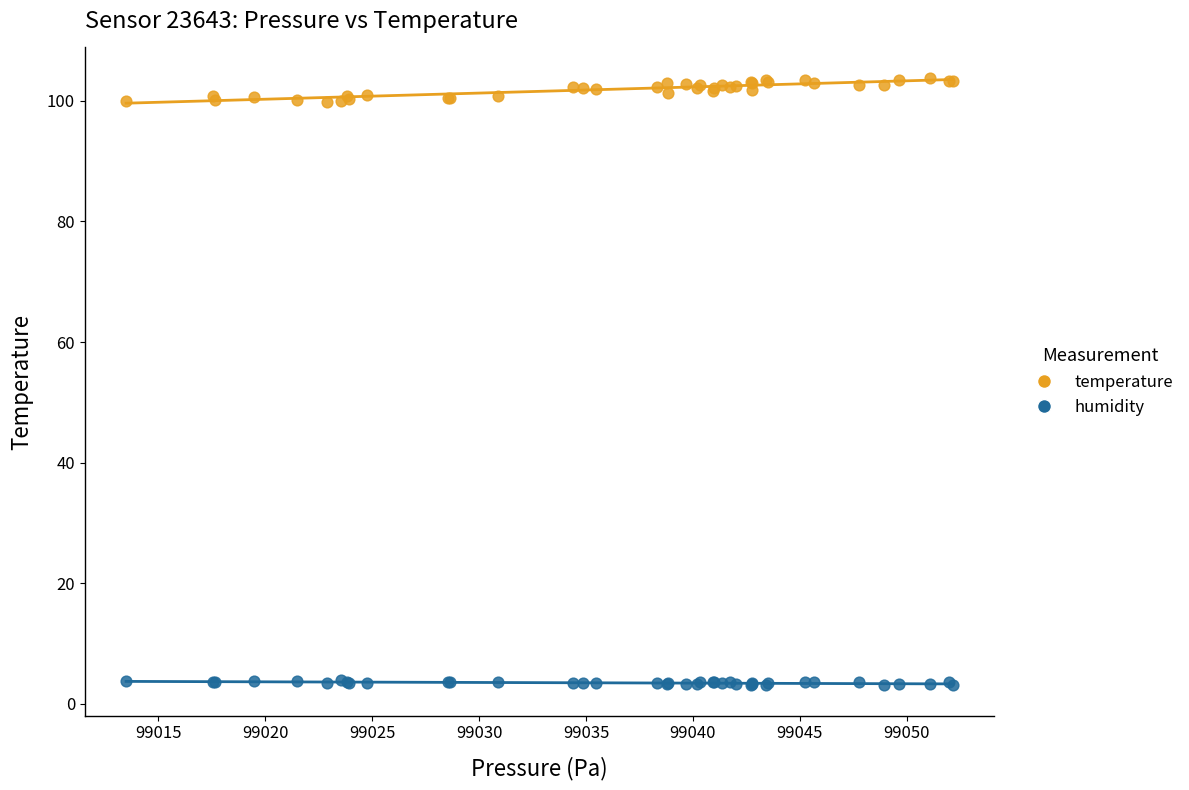

What are all the series names shown in the legend?

temperature, humidity